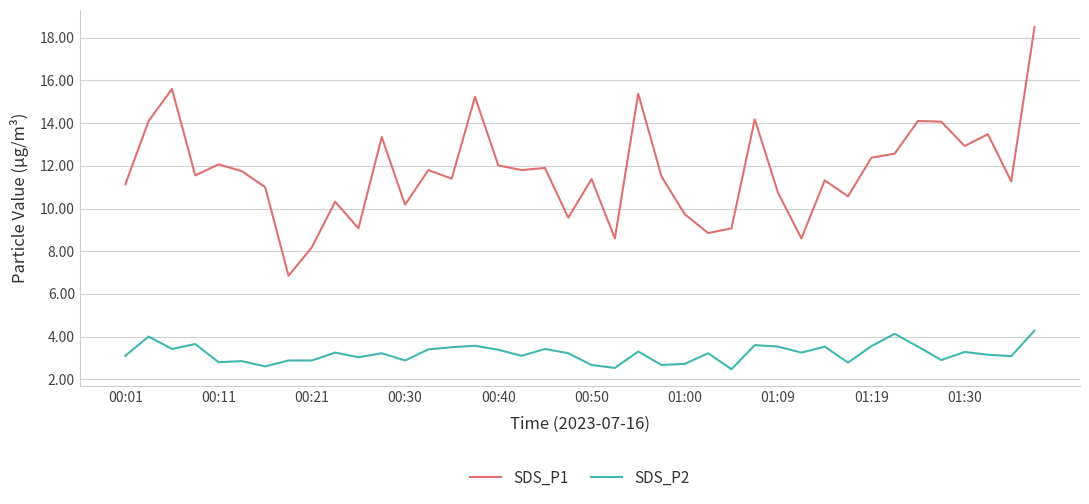

Which series has the widest spread of values?

SDS_P1